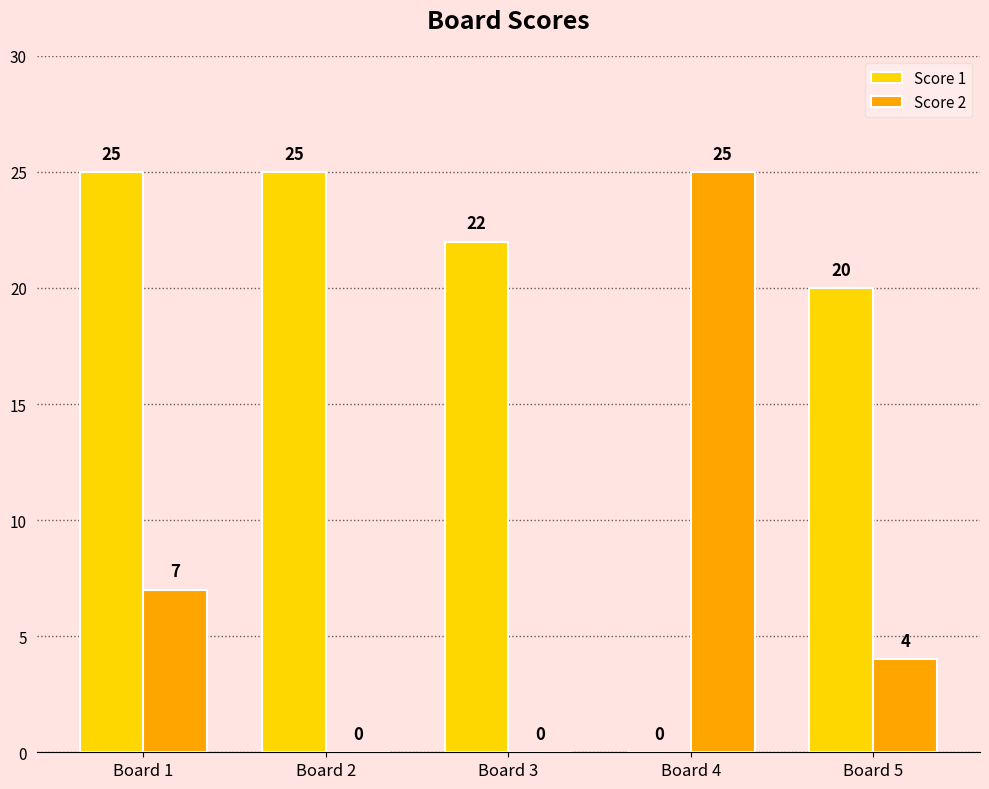

How many Score 2 values are between 0 and 7?

4